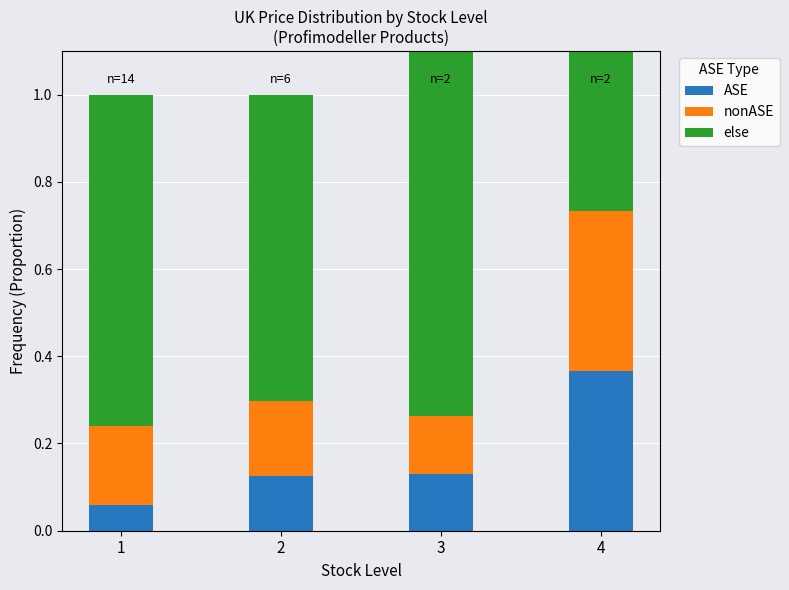

The ASE series shows 0.1 at 2. True or false?

True